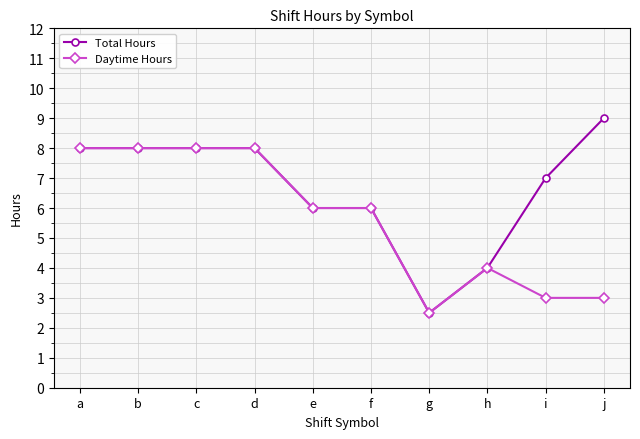

How many data points does each series have?

10